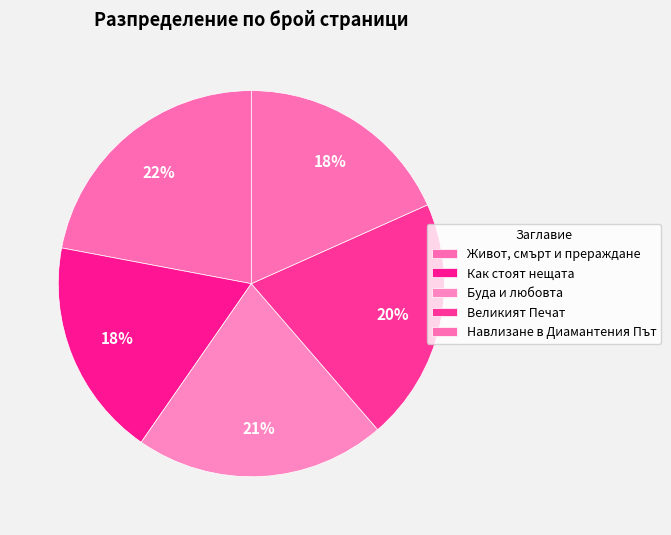

To the nearest percent, what is the average slice percentage?

20%